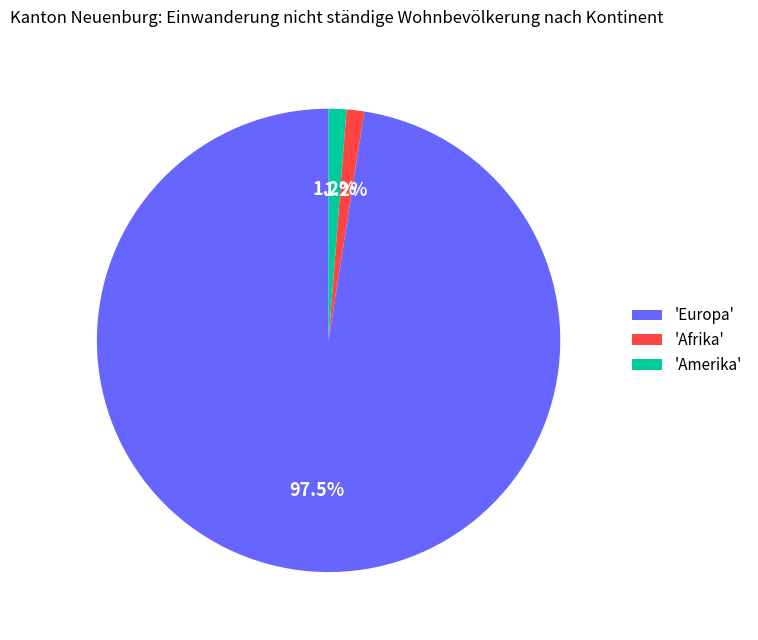

Which category has the biggest portion of the pie?

'Europa'